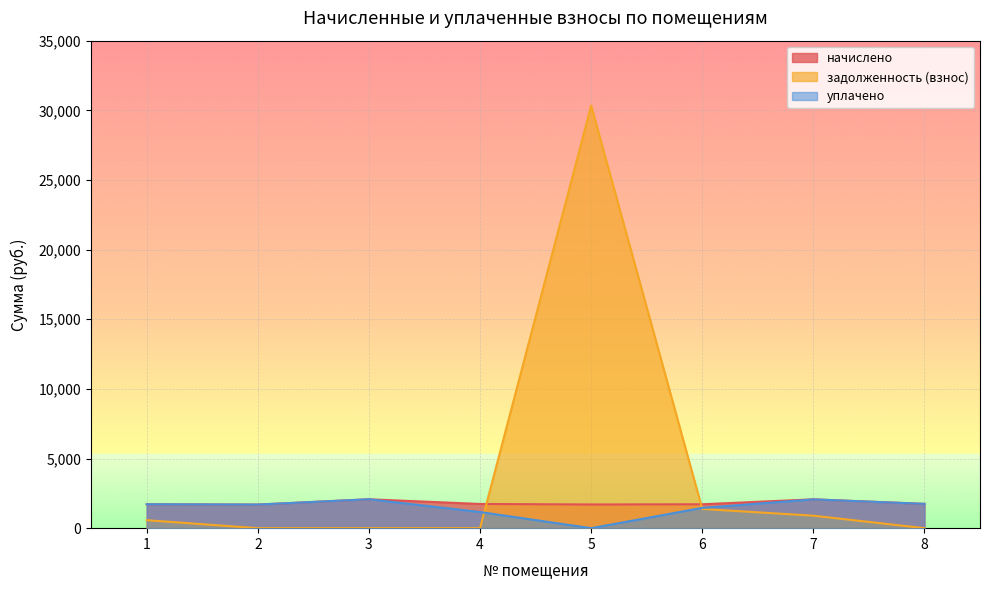

At which label is задолженность (взнос) closest to 15167?

6